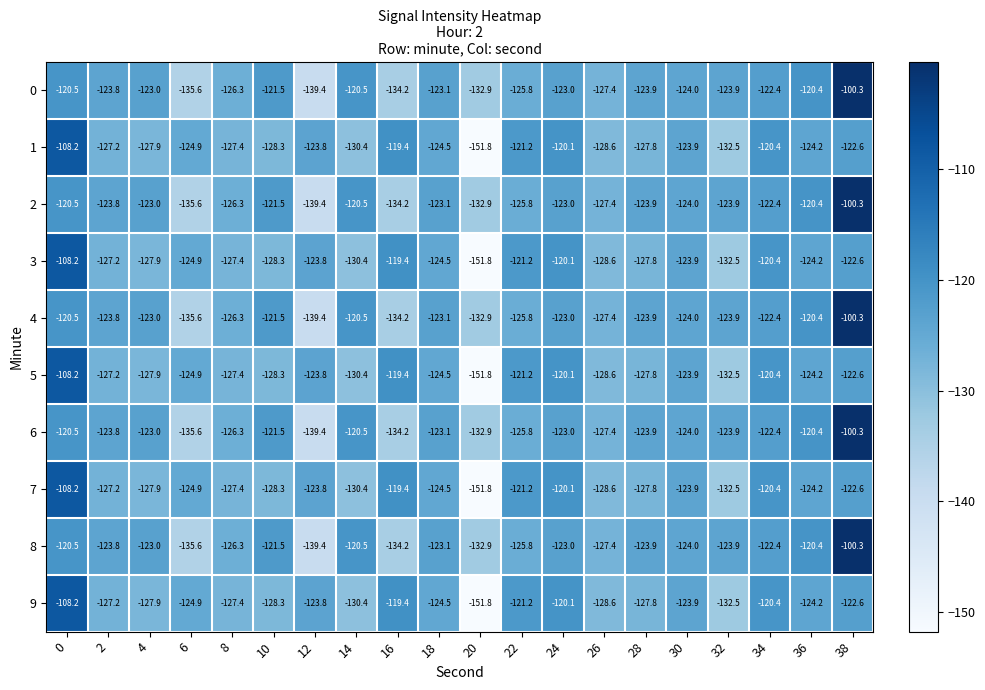

The value of 3 at 18 is -218.1. True or false?

False